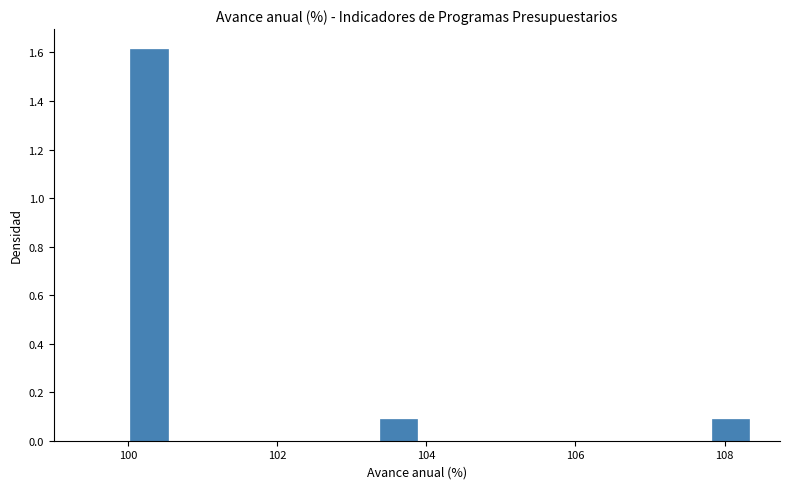

Around what value on the x-axis is the tallest bar? Give the approximate position of its centre, as read against the axis.

100.2